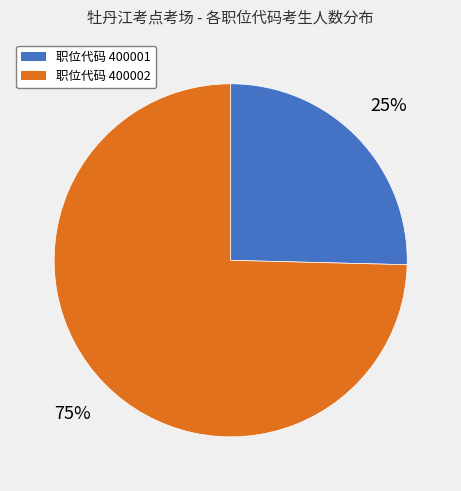

To the nearest percent, what is the average slice percentage?

50%